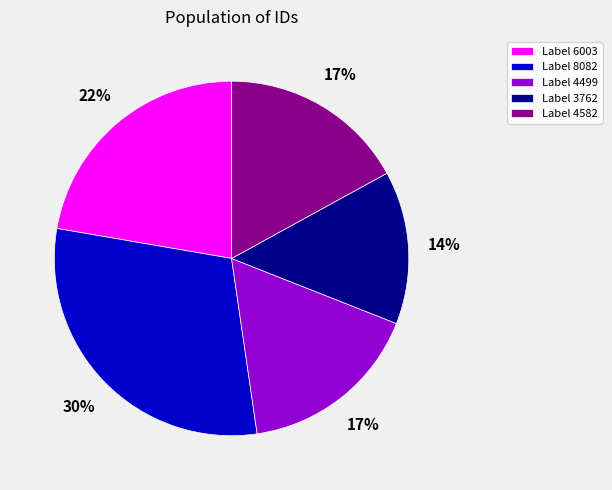

Which slice is the largest?

Label 8082